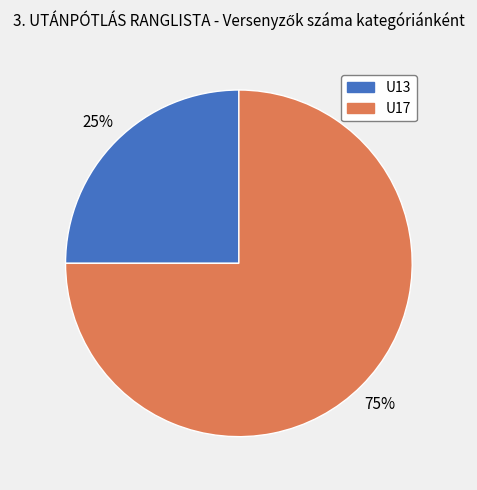

To the nearest percent, what is the average slice percentage?

50%